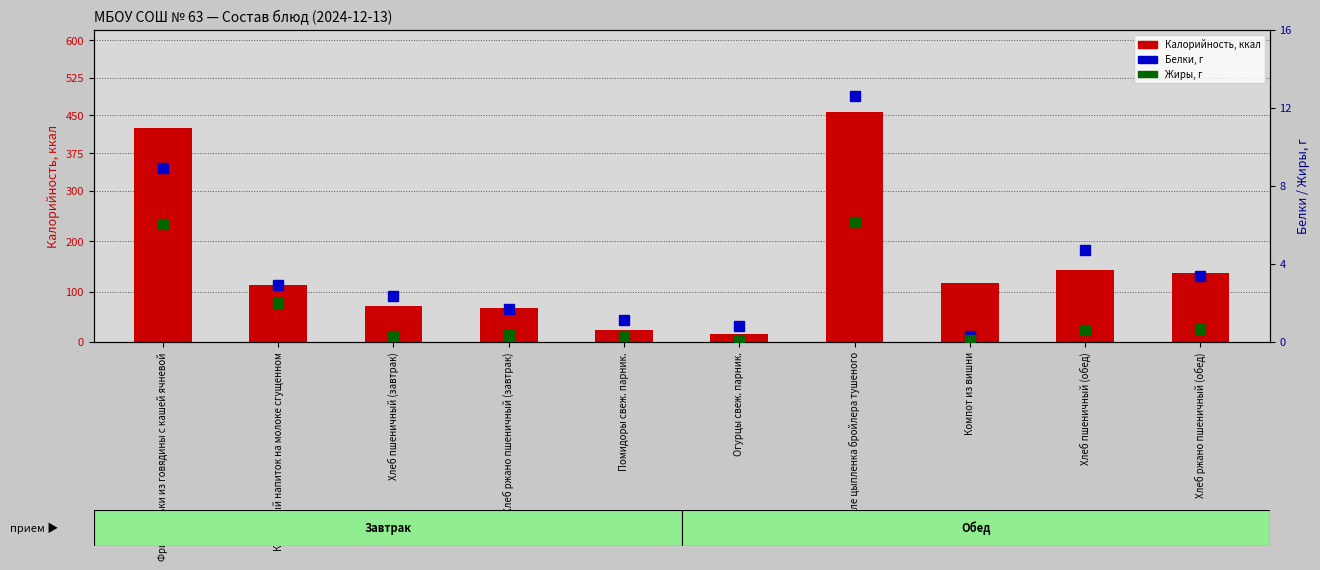

What is the difference between the maximum and second lowest values in the Белки series?

11.8